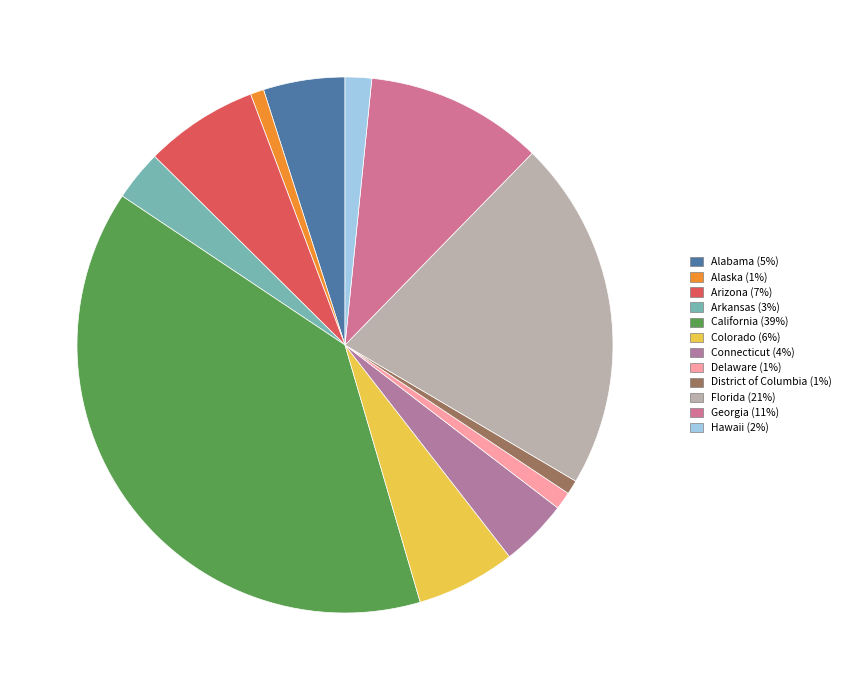

To the nearest percent, what is the average slice percentage?

8%